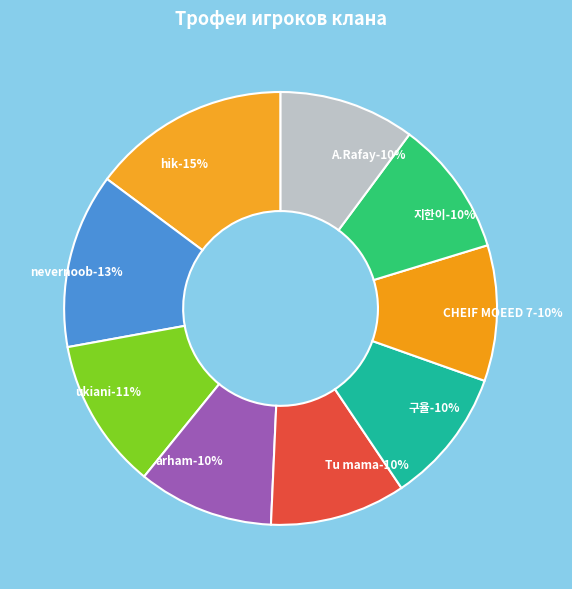

What percentage is the CHEIF MOEED 7 slice, to the nearest percent?

10%